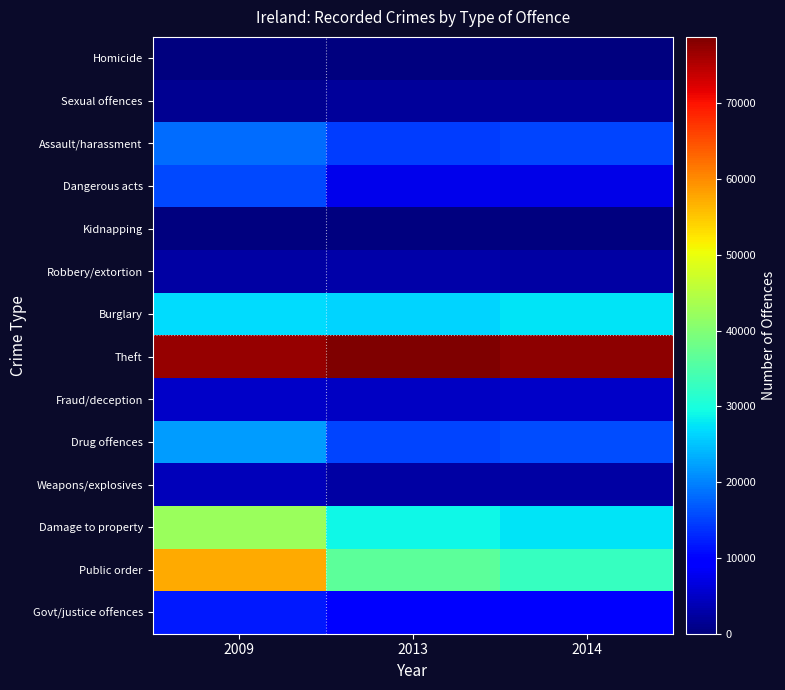

Which series has the widest spread of values?

Public order